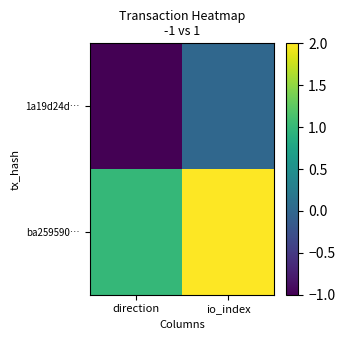

What is the maximum value shown in the chart?

2